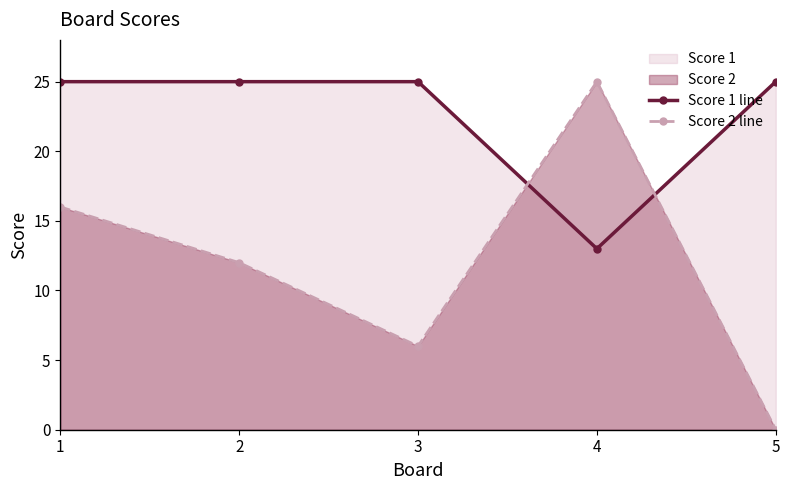

True or false: Score 2 line and Score 1 line intersect in this chart.

True